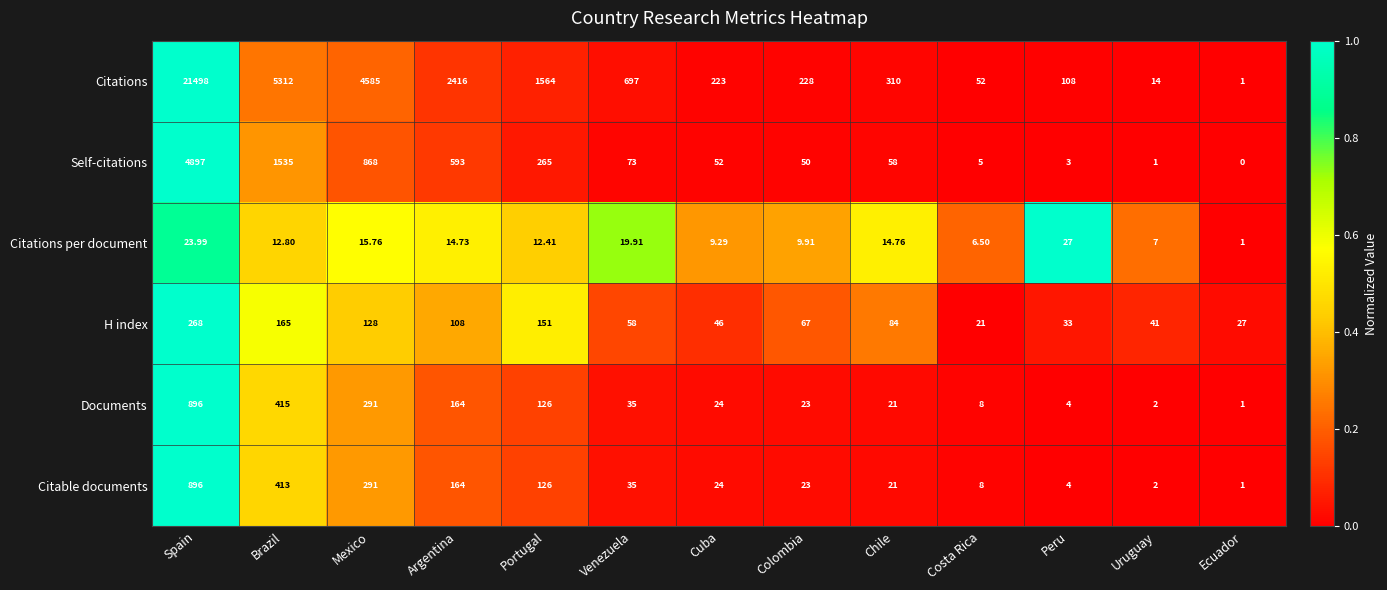

What is the total value across all series at Argentina?

3459.7